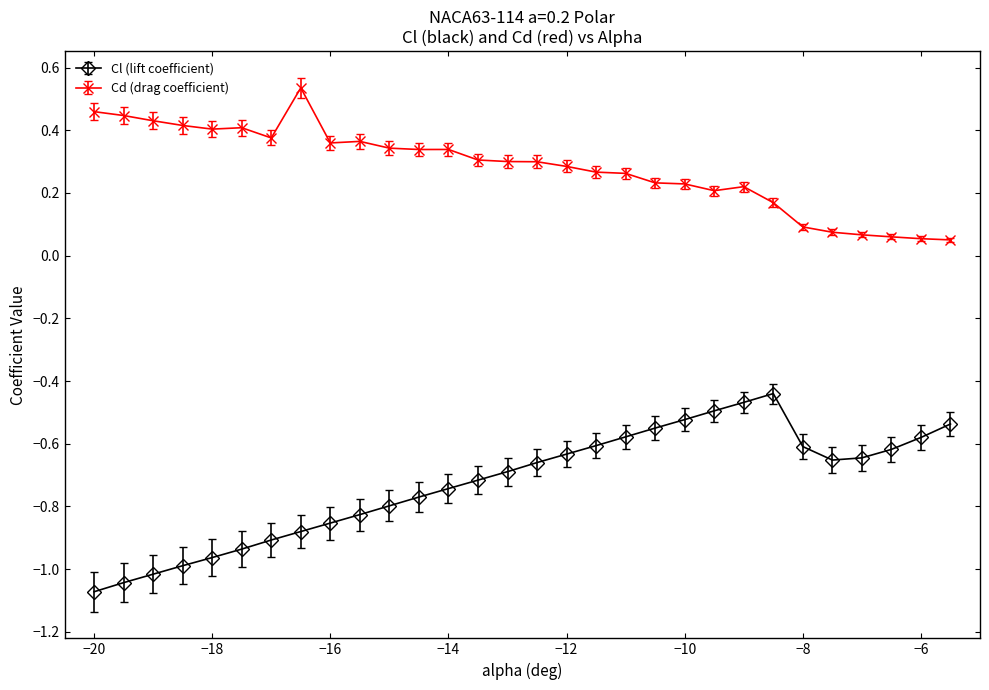

Count the Cd (drag coefficient) values in the range 0 to 1.

30